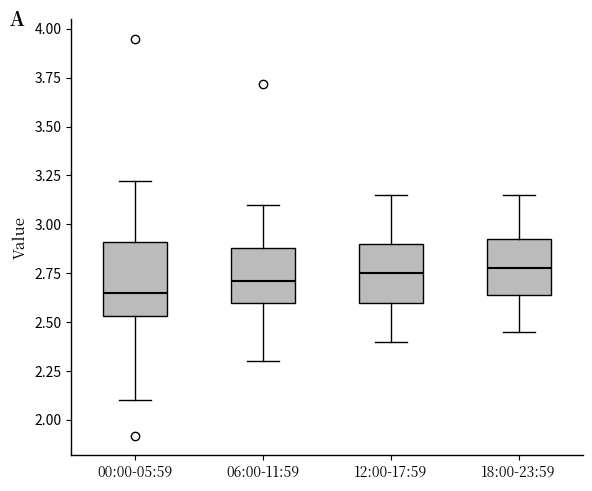

Reading left to right, transcribe this box plot: for each box, give where its median line is, the range the box spans, and where its two whiskers end, as read against the y-axis. The values are not printed on the chart, so give them approximately, as read against the axis.

00:00-05:59: median 2.65, box 2.55 to 2.90, whiskers 2.10 to 3.20
06:00-11:59: median 2.70, box 2.60 to 2.90, whiskers 2.30 to 3.10
12:00-17:59: median 2.75, box 2.60 to 2.90, whiskers 2.40 to 3.15
18:00-23:59: median 2.80, box 2.65 to 2.95, whiskers 2.45 to 3.15